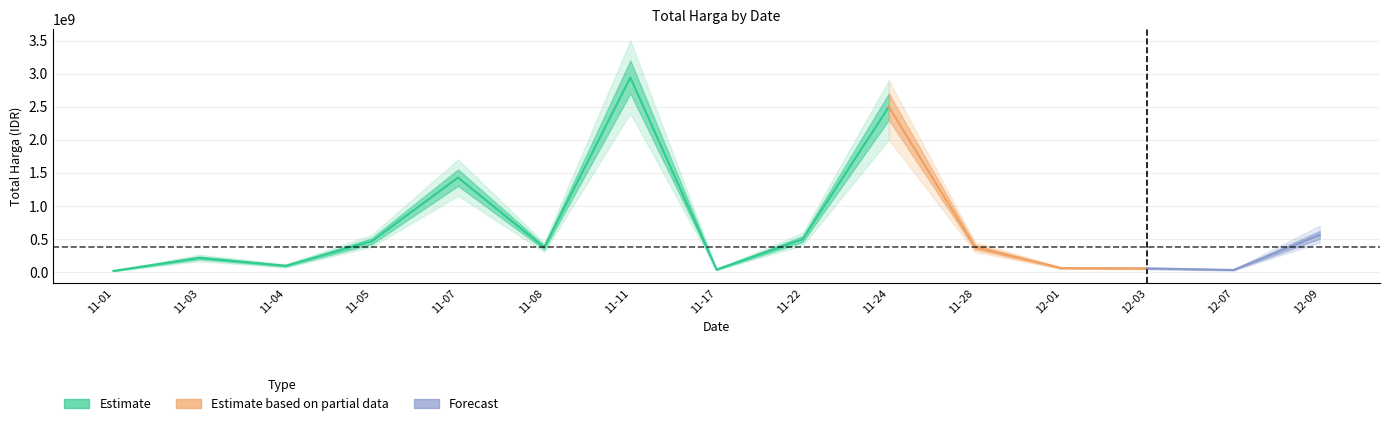

How many values are below 370566000?

7